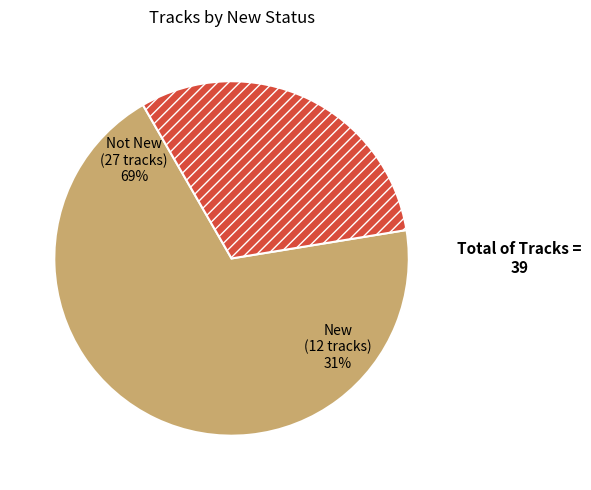

Which has a higher value, Yes or No?

No